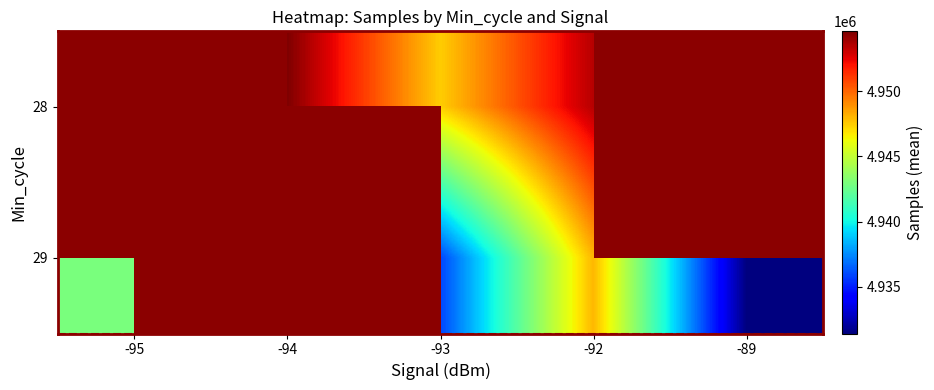

At which category does the chart reach its minimum across all series?

-89